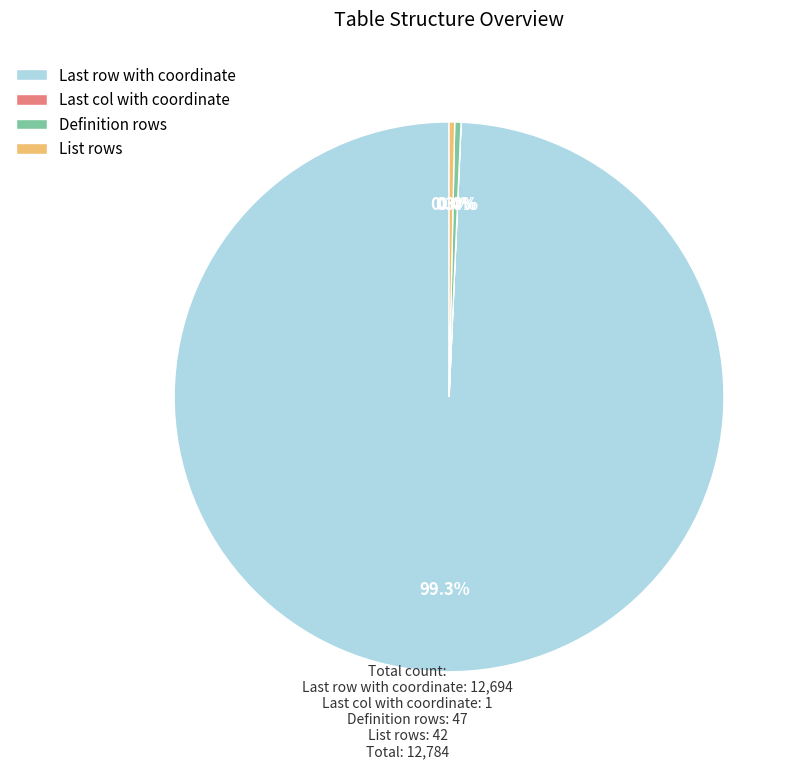

Combined, do Definition rows and List rows account for over 50%?

No